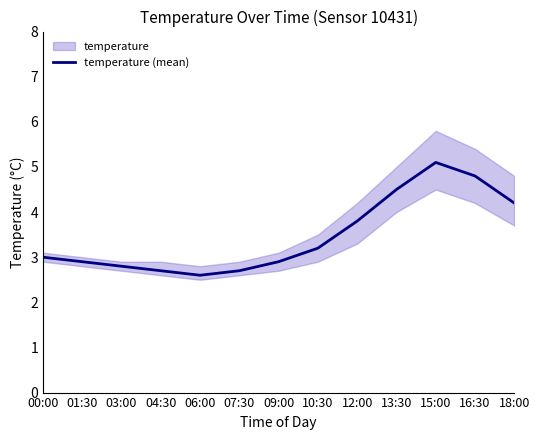

Does the chart have visible grid lines?

No